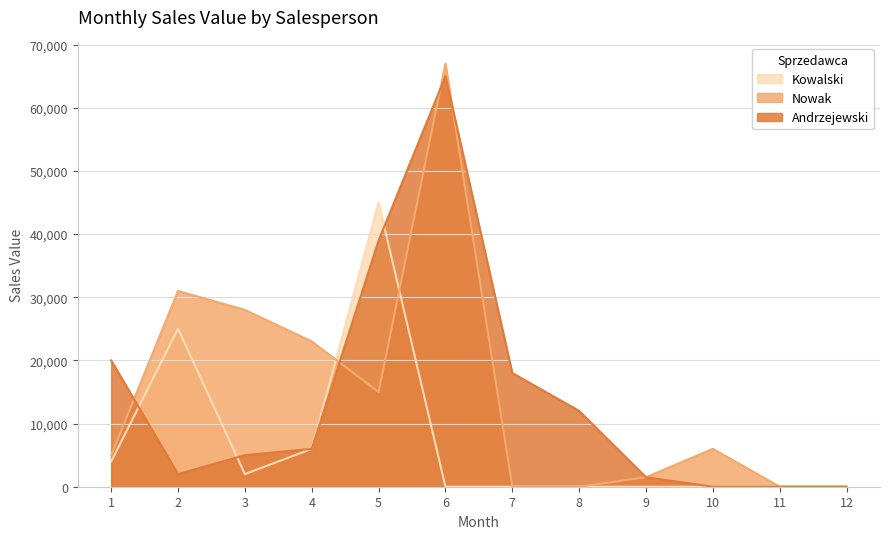

How many times do Andrzejewski and Nowak cross each other?

4